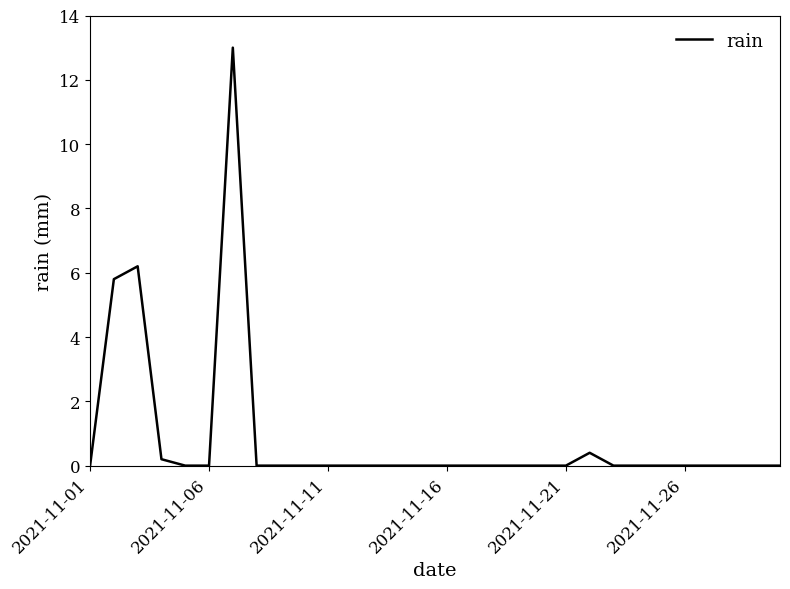

Is this an area chart (filled region under the line)?

No